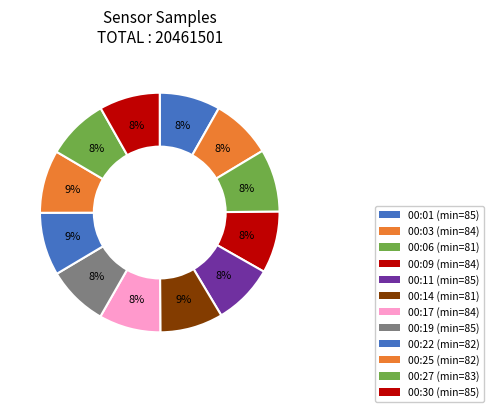

Which slice is the smallest?

00:03